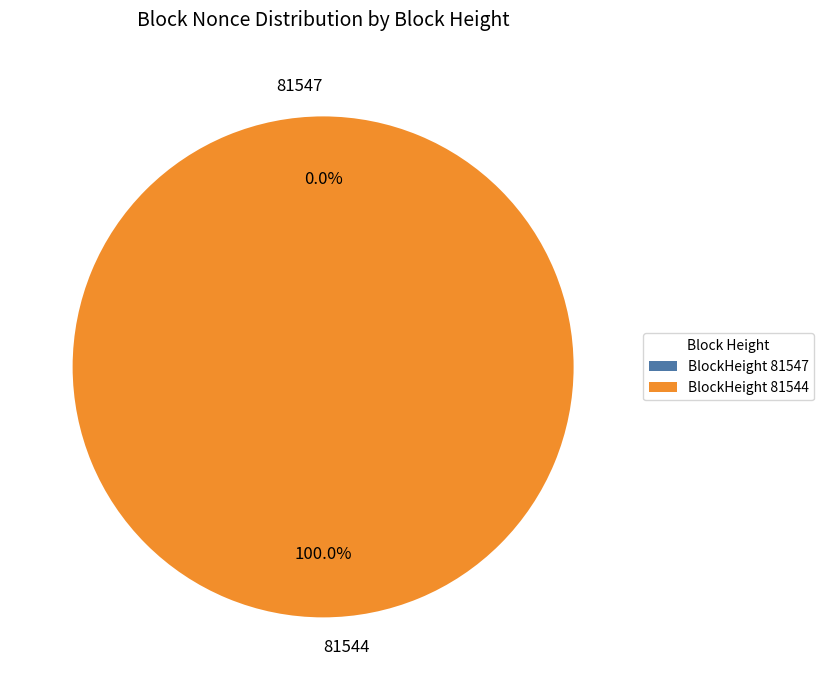

What is the change in value from 81547 to 81544?

+43345